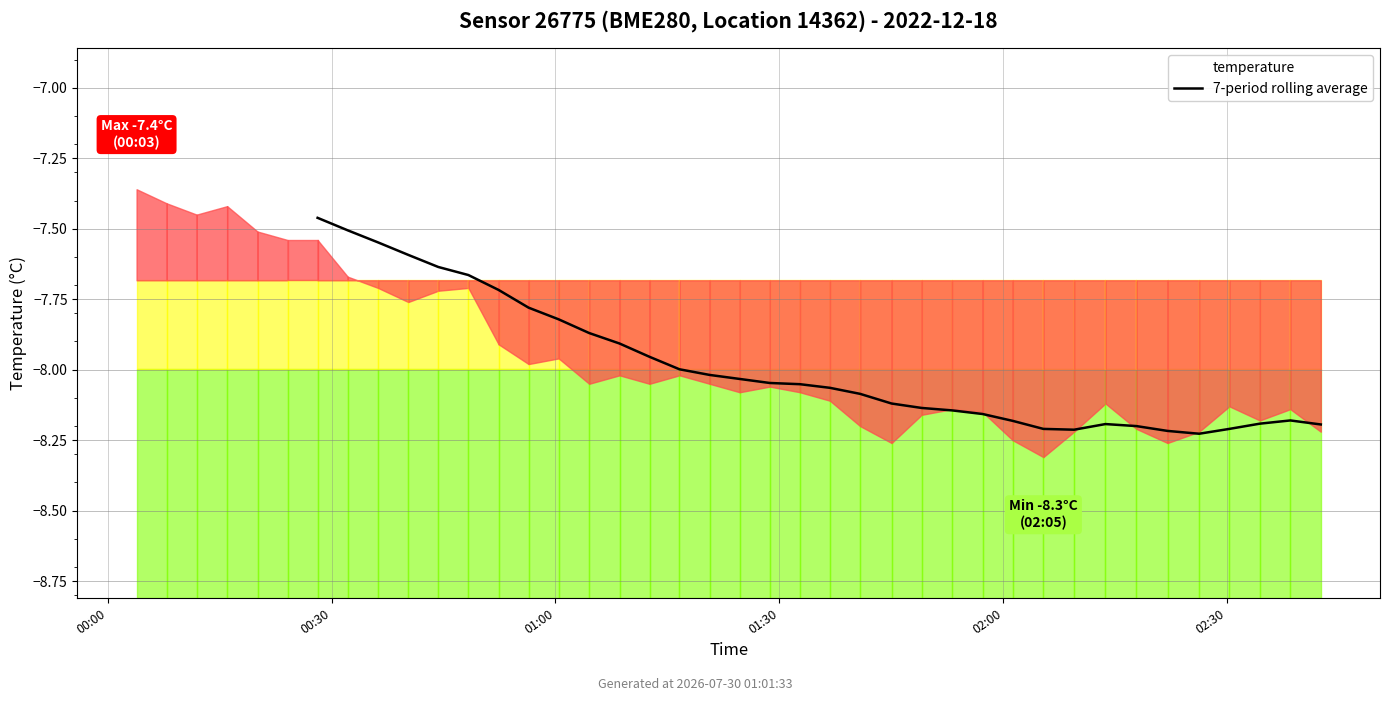

What is the change in value from 20 to 31?

-0.1